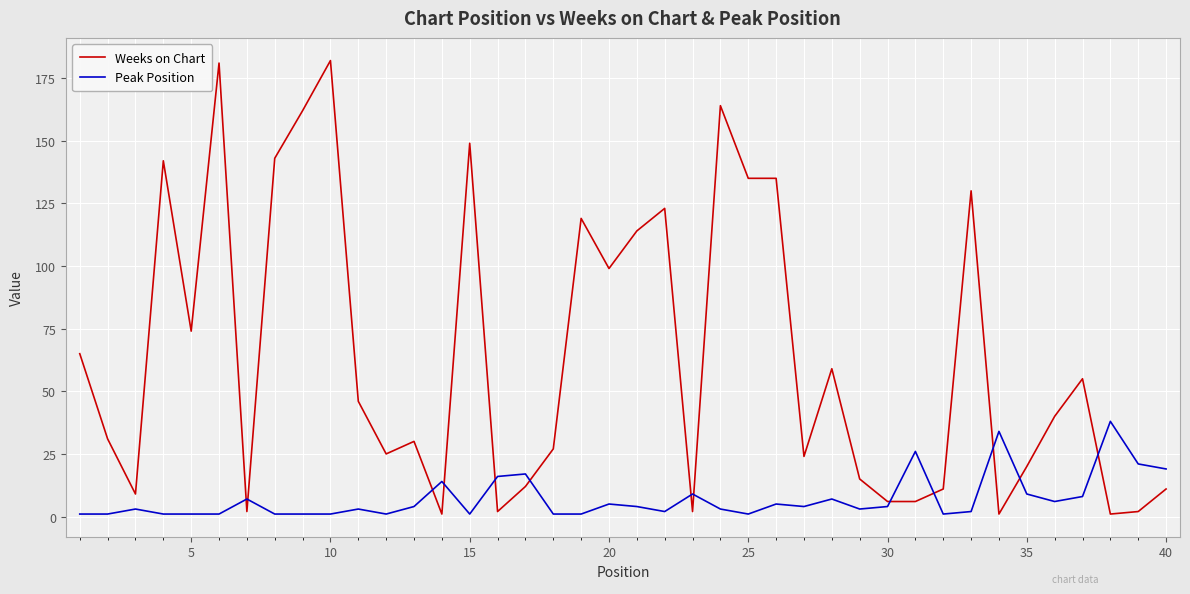

Which series has the widest spread of values?

Weeks on Chart